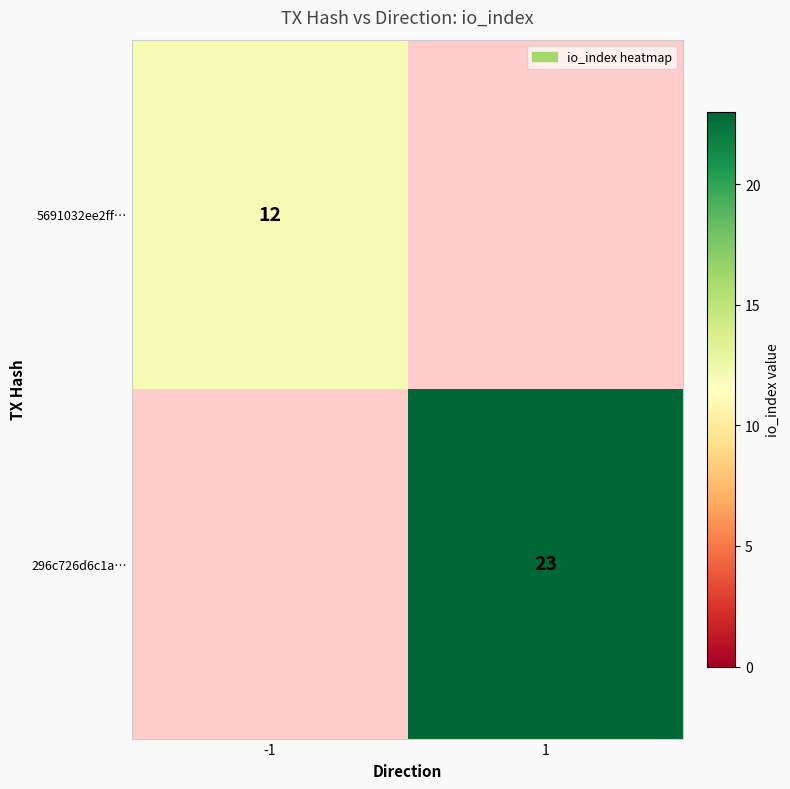

What is the difference between the highest and lowest values at 1?

23